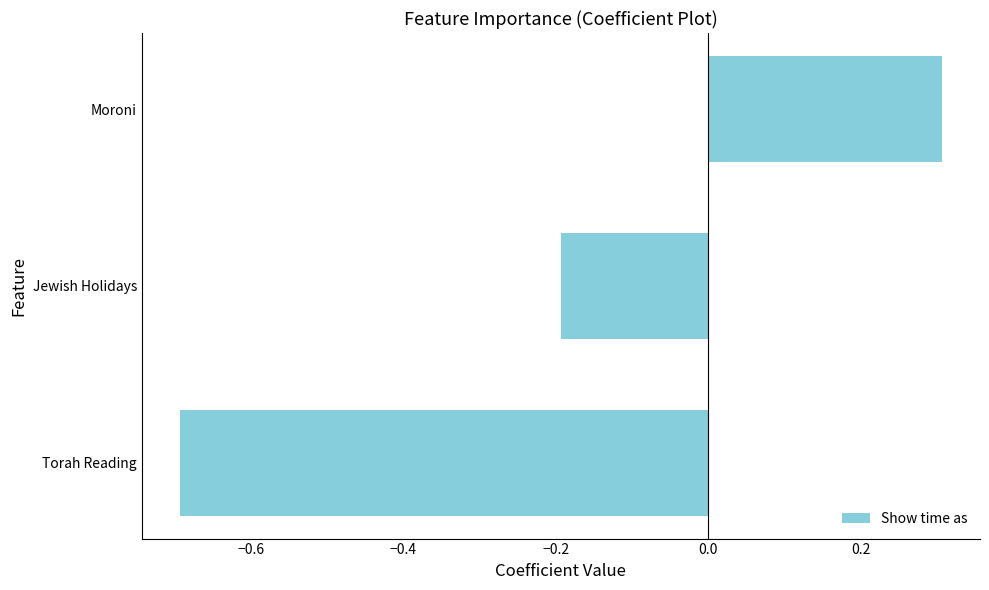

Which category has the highest value across all series?

Moroni